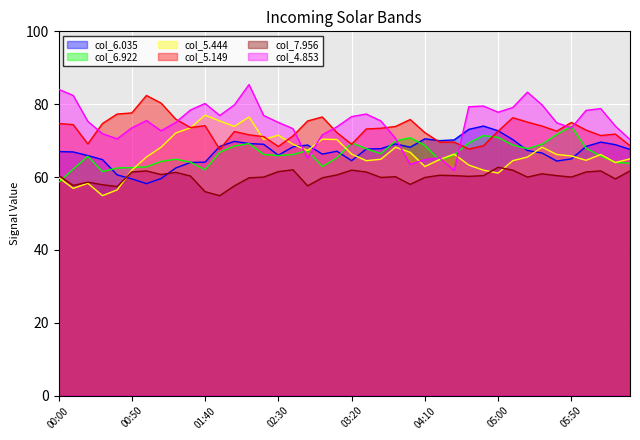

True or false: col_5.444 has a value of 49.0 at 2006/06/29 01:30.

False